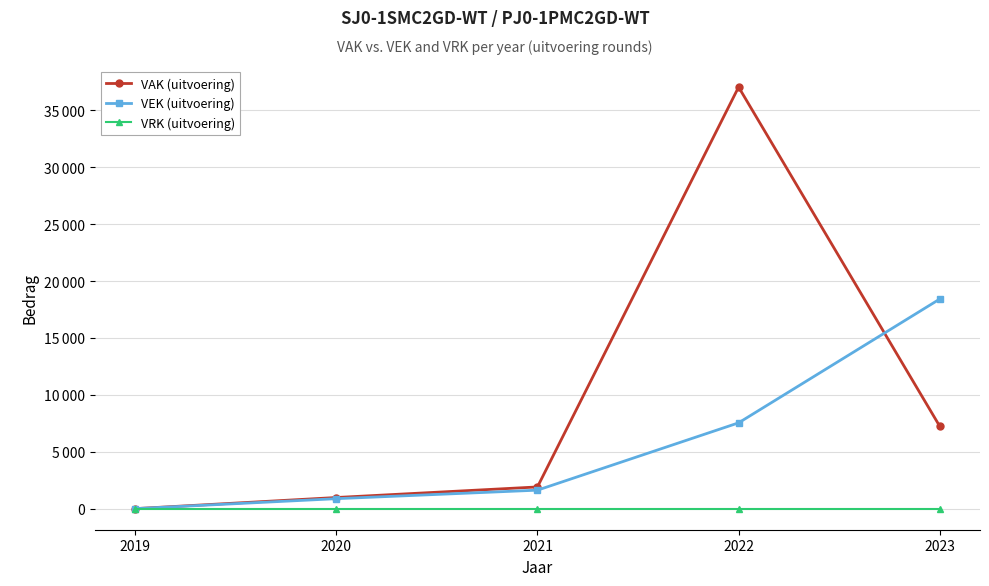

True or false: VEK (uitvoering) and VRK (uitvoering) intersect in this chart.

False